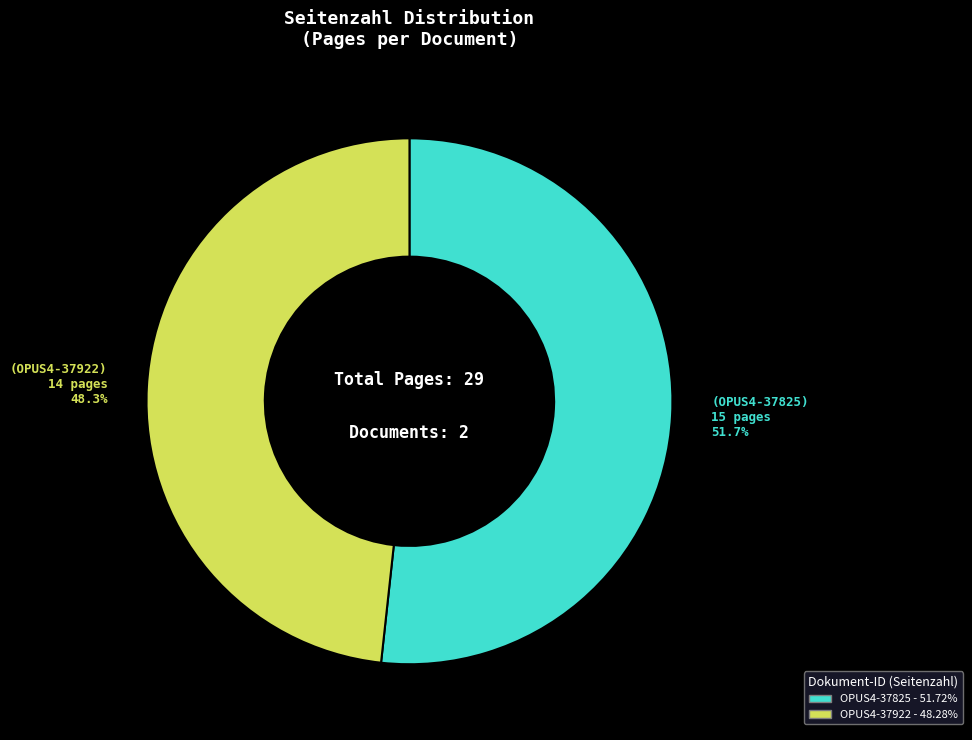

Which category has the smallest portion of the pie?

OPUS4-37922